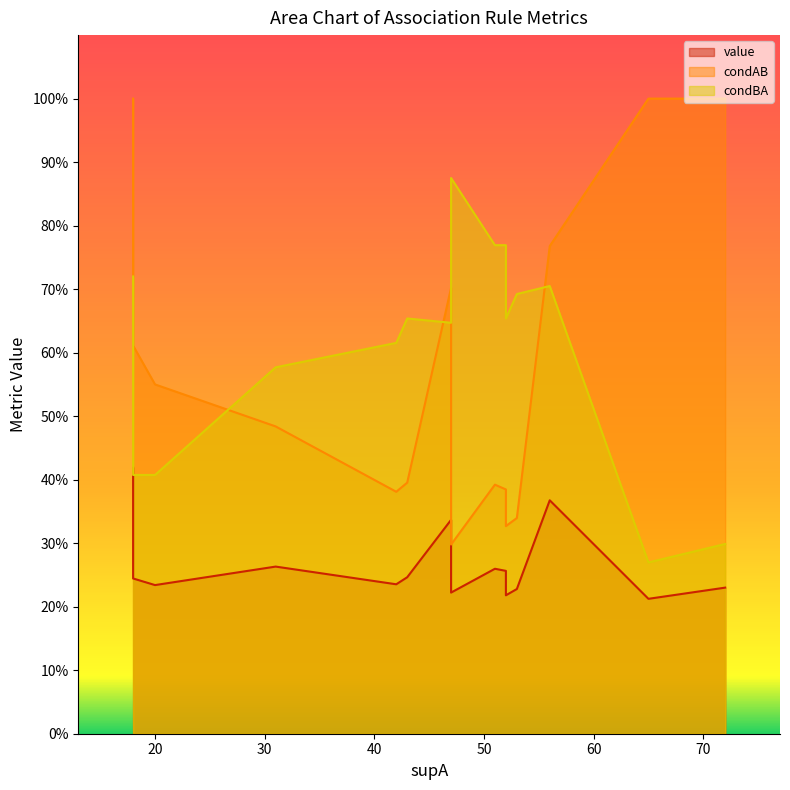

How many series are shown in this chart?

3